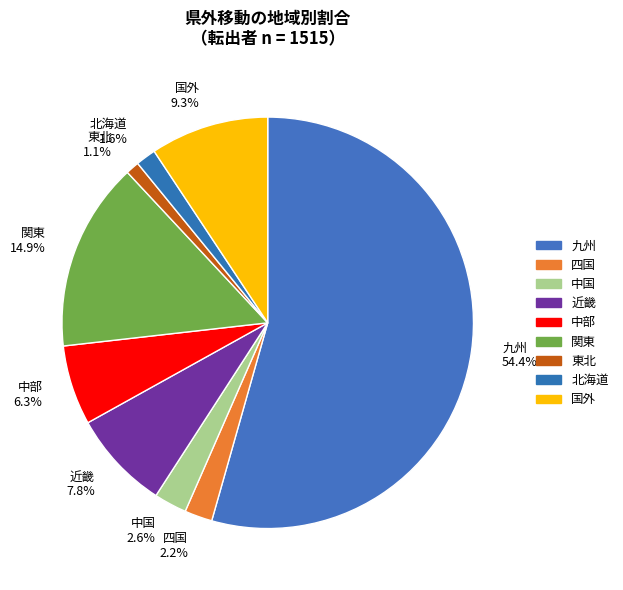

To the nearest percent, what is the difference between the 関東 and 中部 slice percentages?

9%